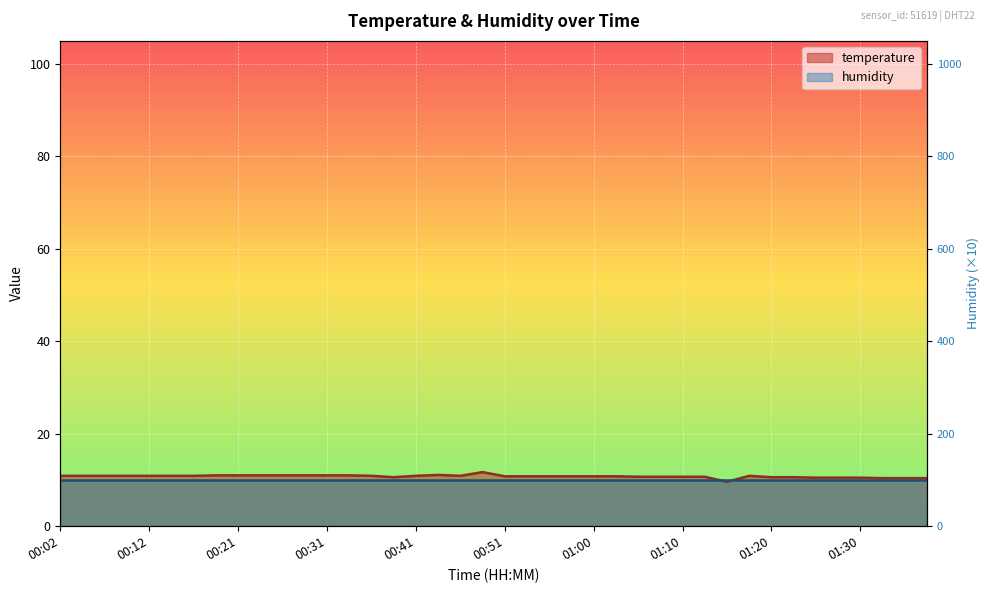

Is it true that the value at 00:19 is 11.0?

True